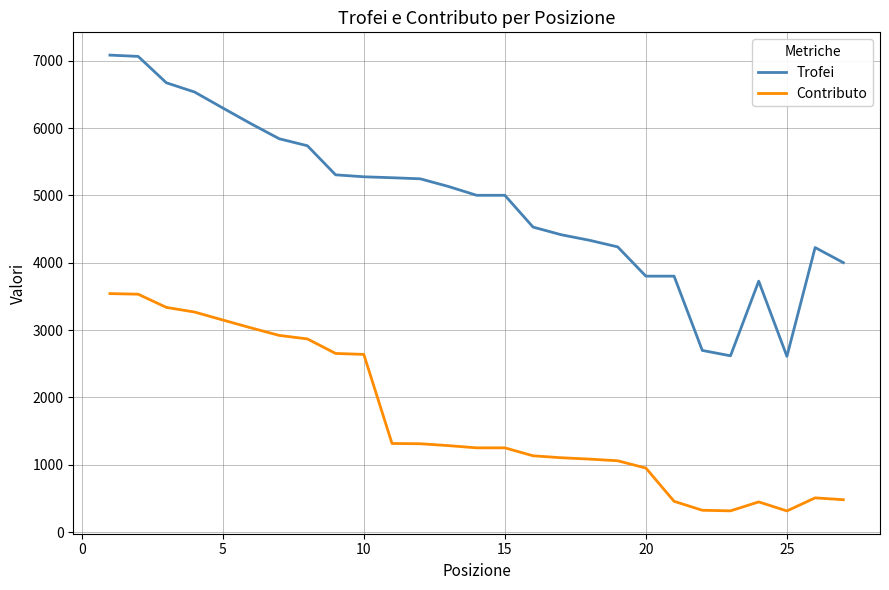

Which series has the largest range (max minus min)?

Trofei